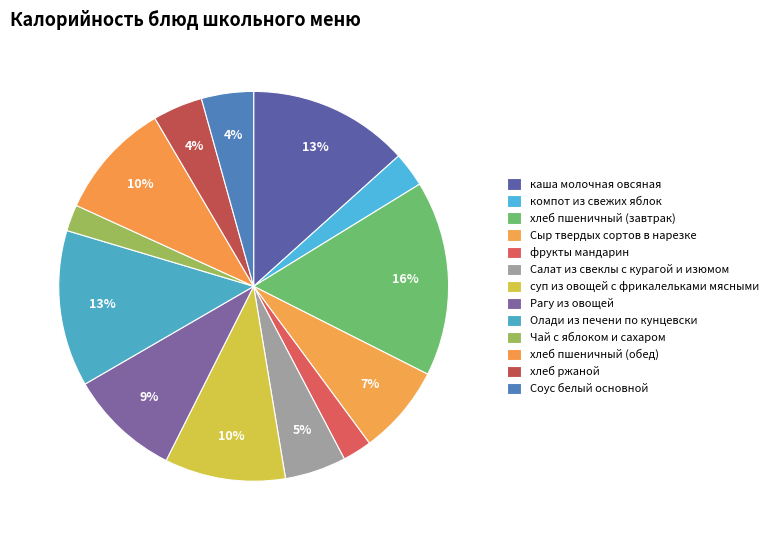

What portion of the pie excludes Рагу из овощей?

90.8%